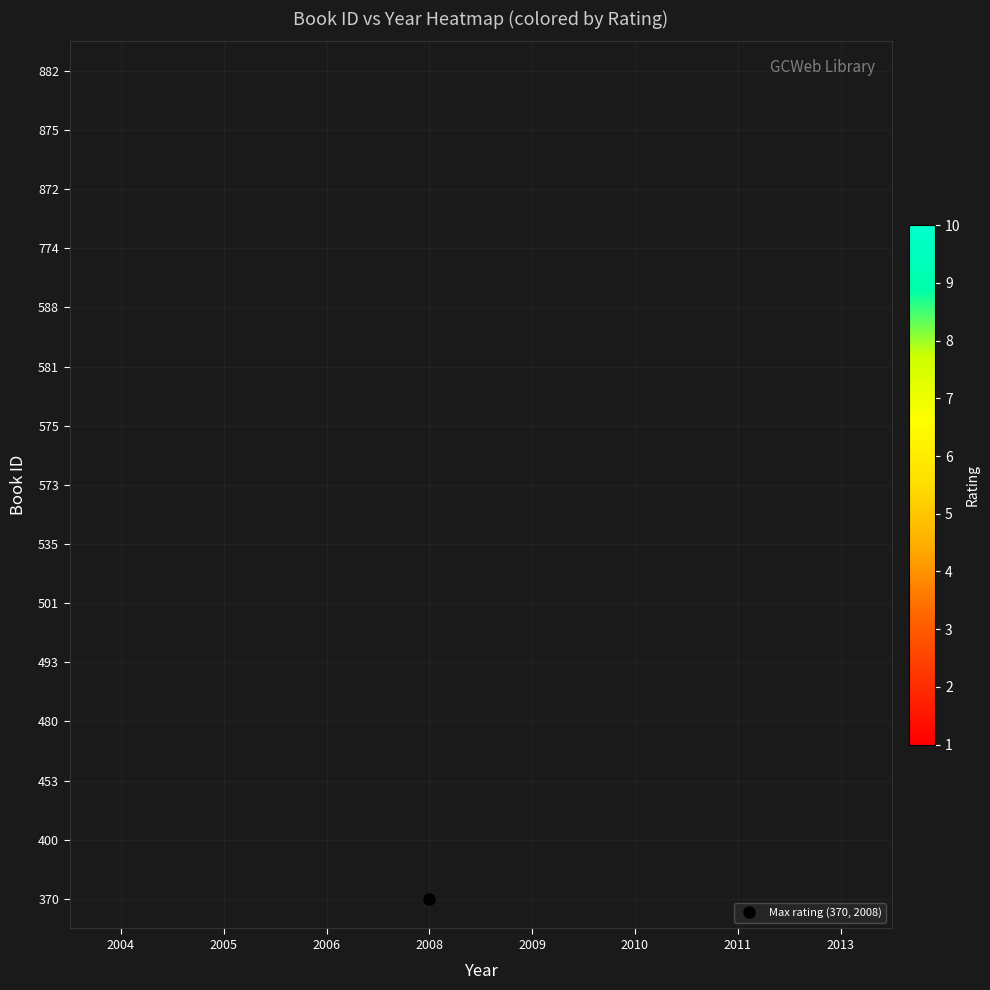

Between 2005 and 2009, which is larger?

2009